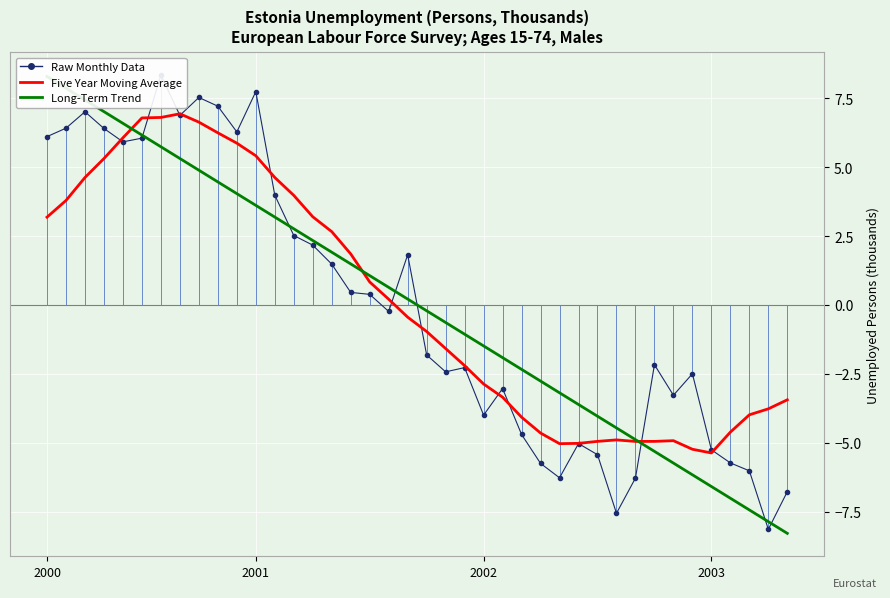

Which series ends up on top after the final intersection of Raw Monthly Data and Five Year Moving Average?

Five Year Moving Average